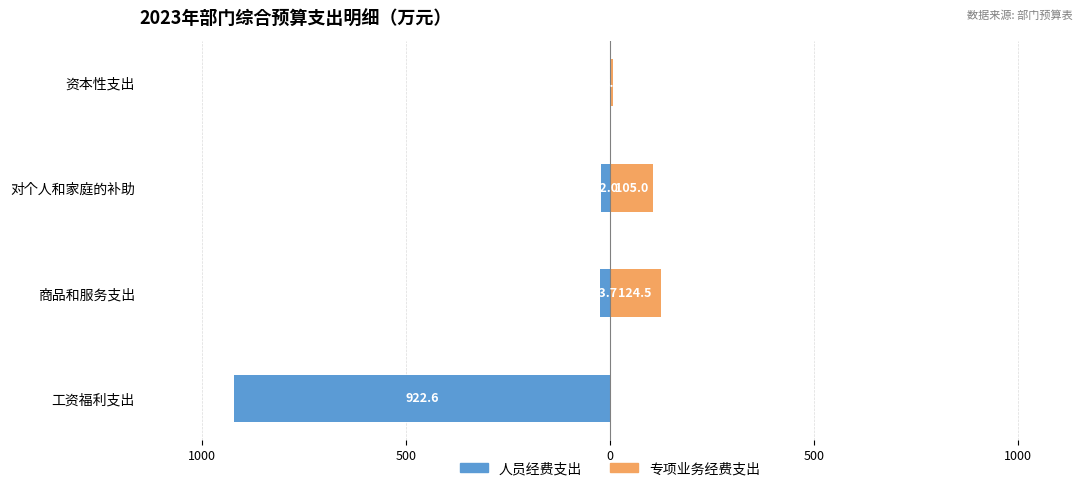

How many groups of bars are there?

4